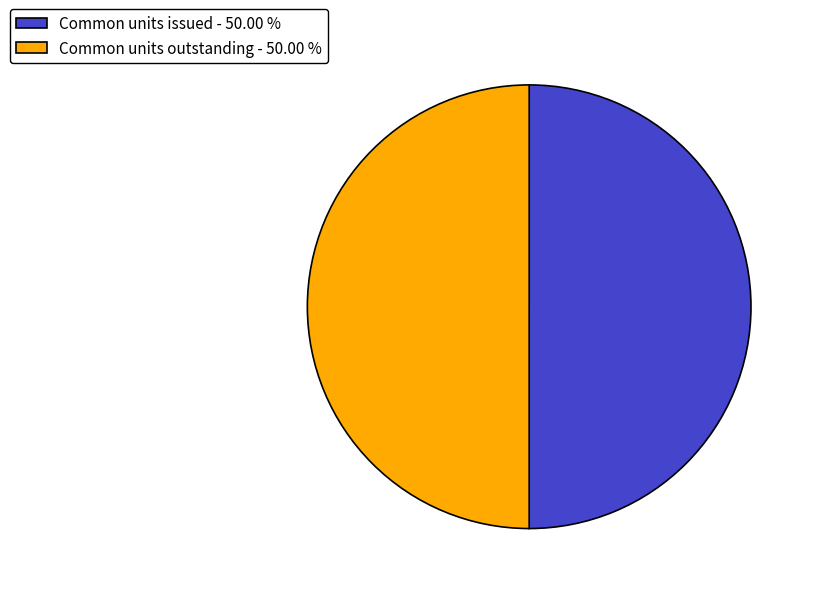

The Common units issued slice represents 50% of the pie. True or false?

True